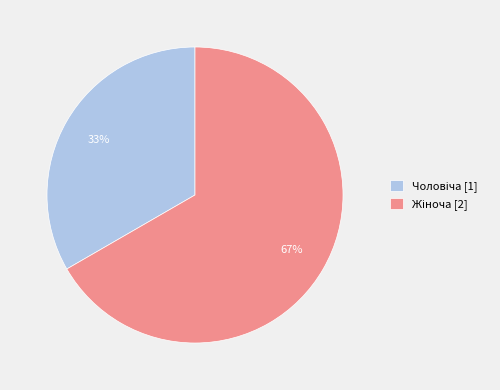

Is there a majority slice in this chart?

Yes